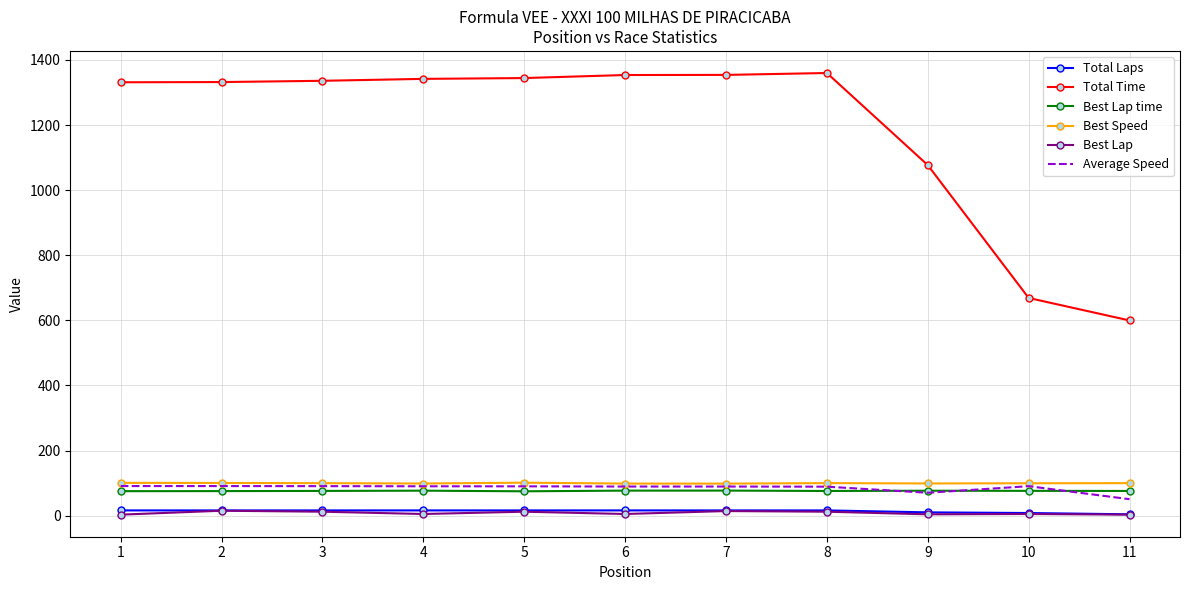

The value of Total Time at 6 is 1353.7. True or false?

True